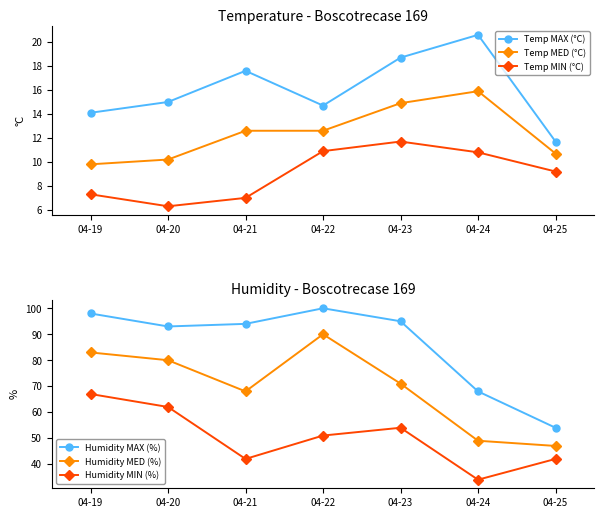

What is the difference between the maximum and second lowest values in the Temp MIN (°C) series?

4.7